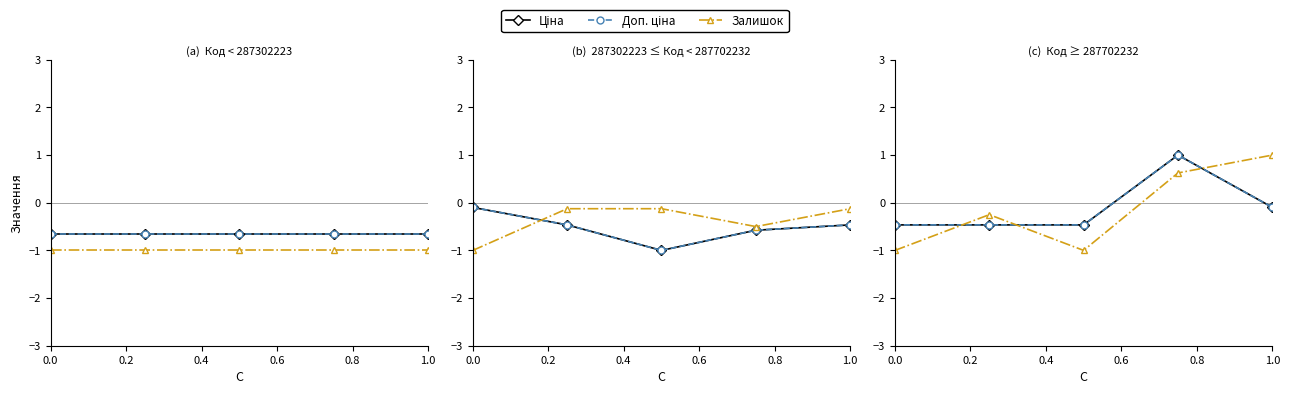

Does the chart display data point markers on the line(s)?

Yes